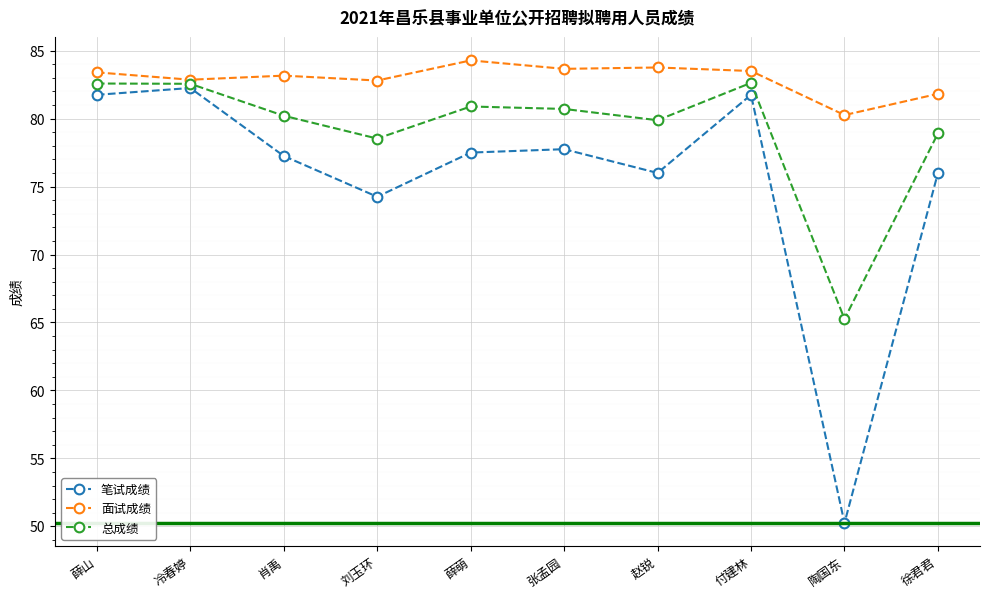

What is the approximate value of 总成绩 at 冷春婷?

82.6